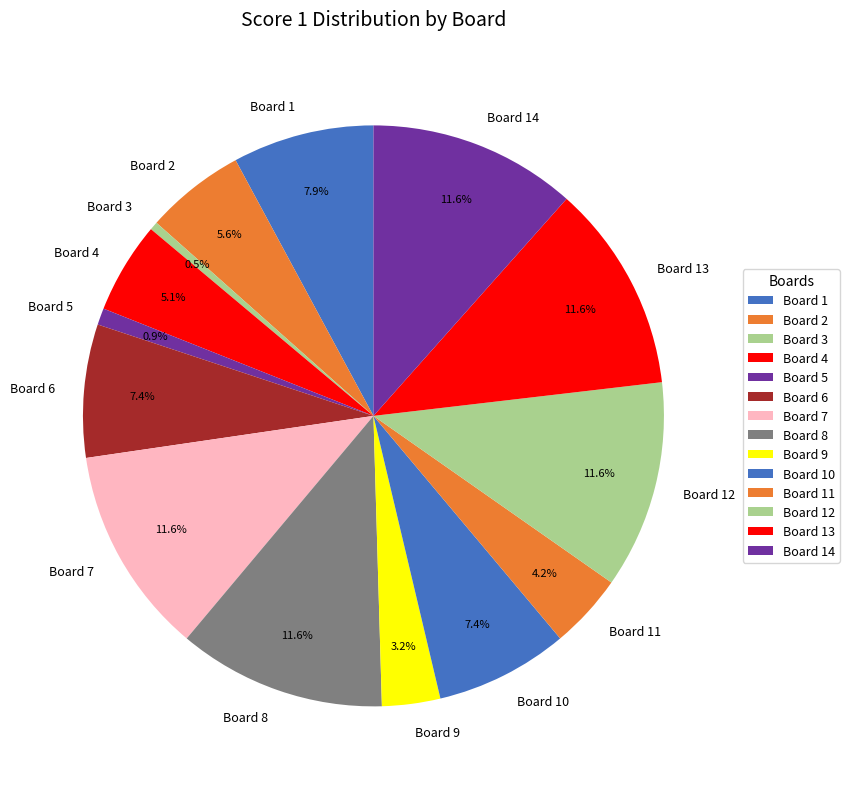

Which has a higher value, Board 12 or Board 3?

Board 12